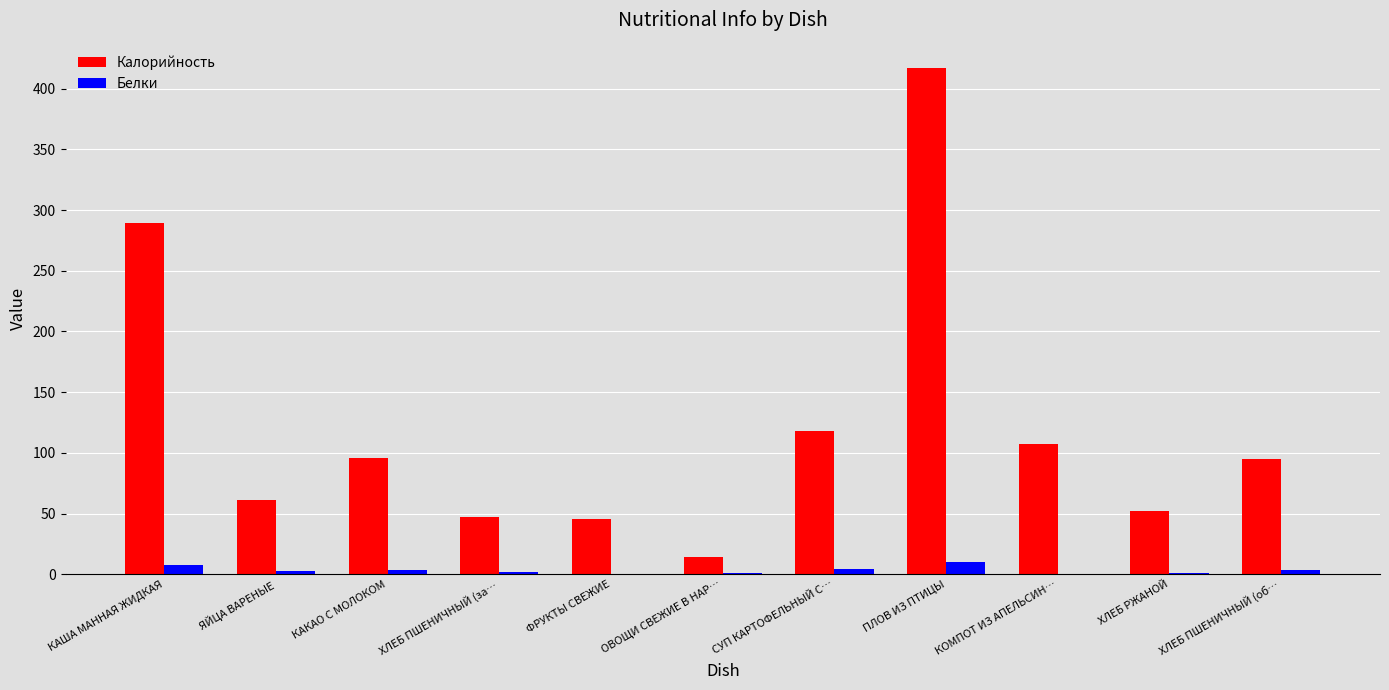

Which series has the widest spread of values?

Калорийность